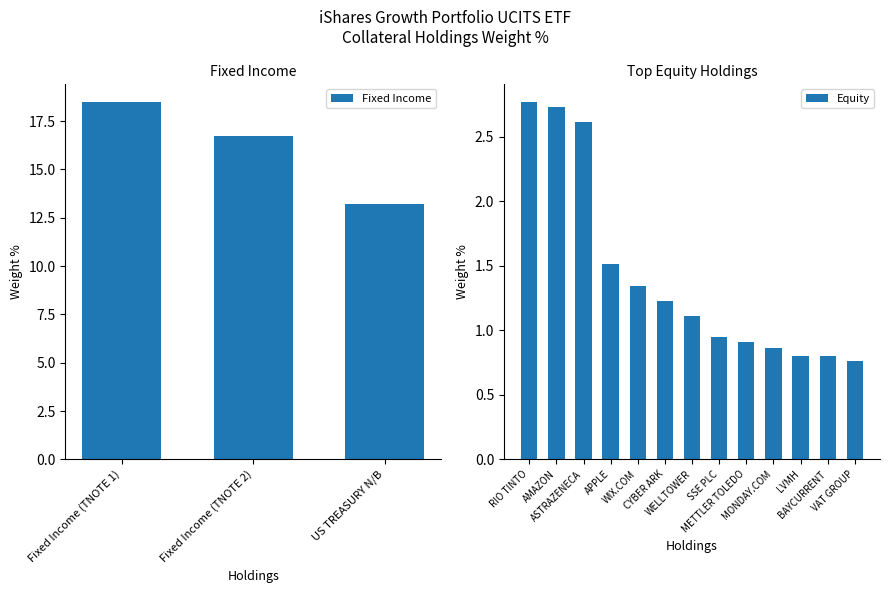

What is the maximum value for Fixed Income?

18.5